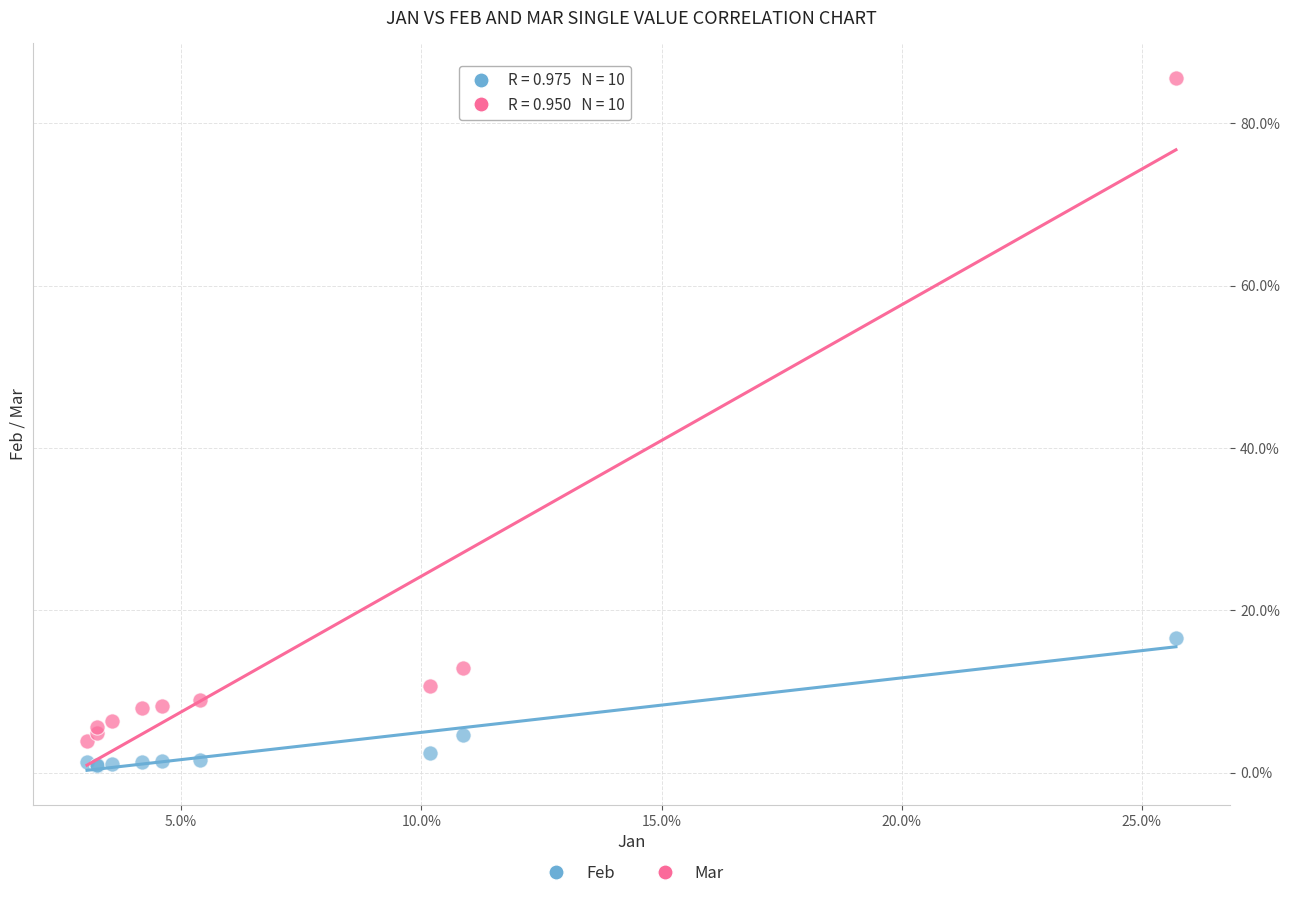

Which series reaches the maximum Y coordinate?

Mar